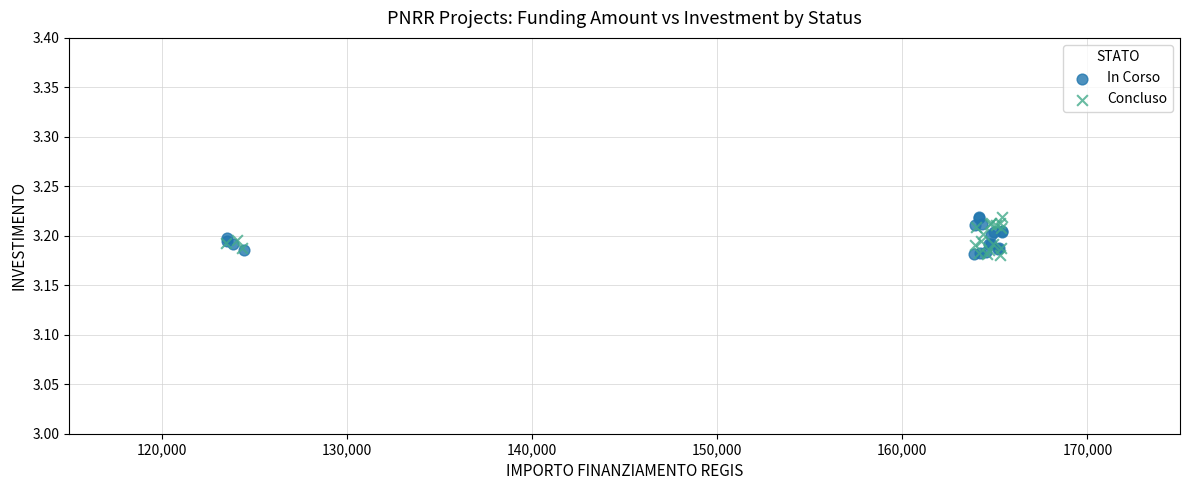

What are all the series names shown in the legend?

In Corso, Concluso